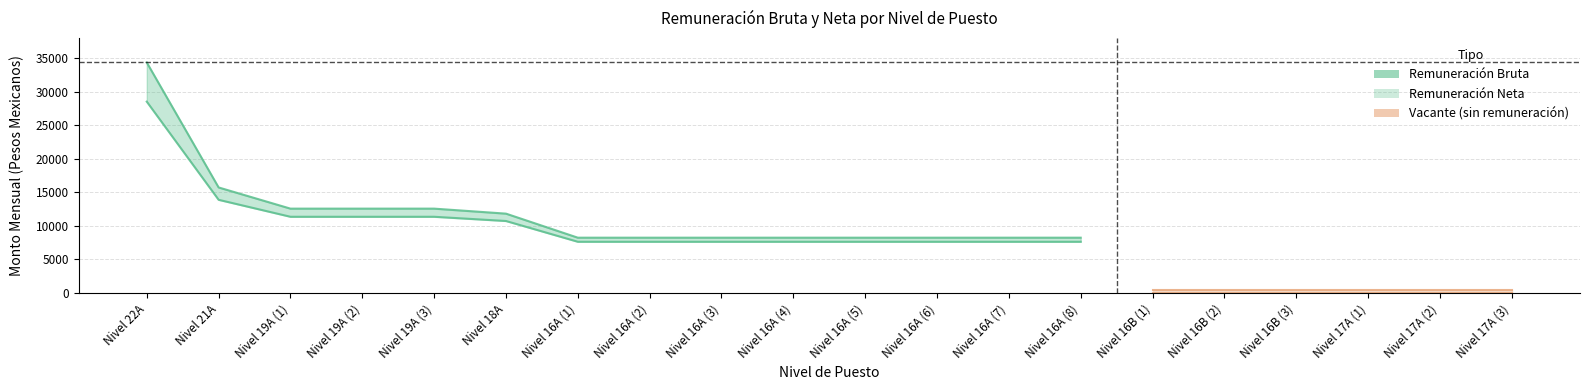

Read the bruto value at 4.

12571